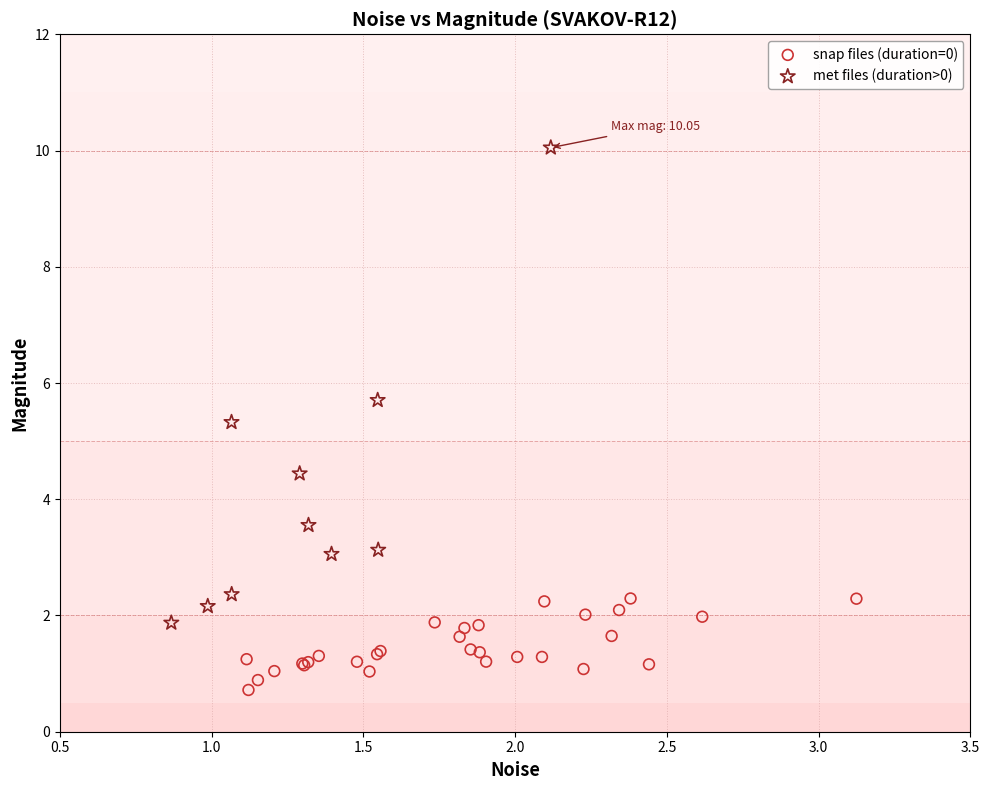

Which series reaches the maximum Y coordinate?

met files (duration>0)